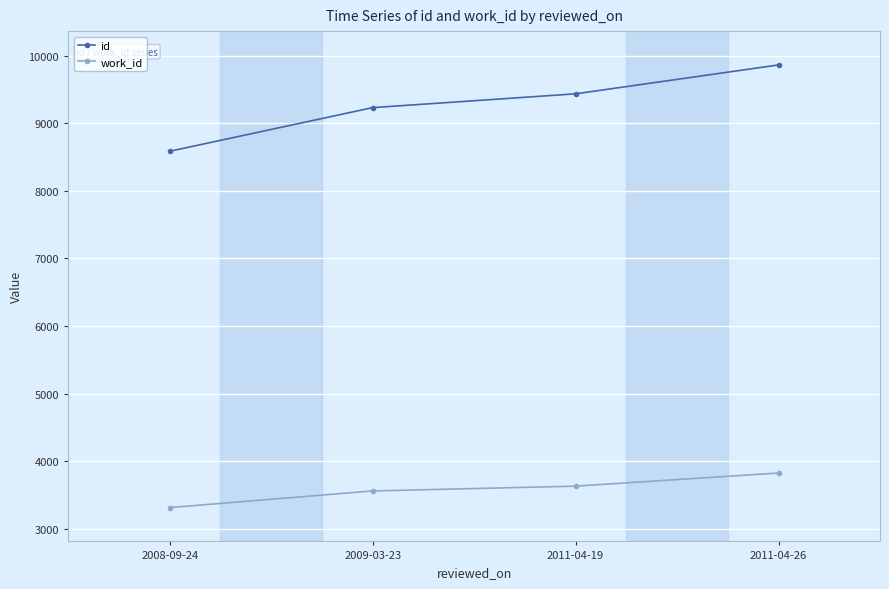

What are all the series names shown in the legend?

id, work_id